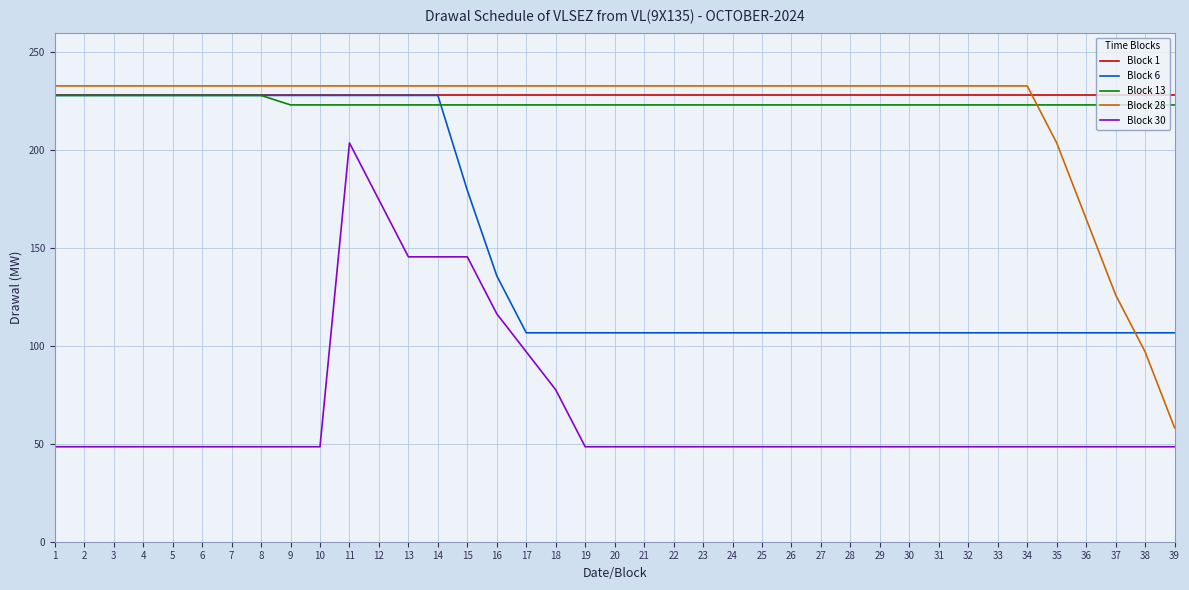

Between 16 and 33, which series saw the biggest shift?

Block 30